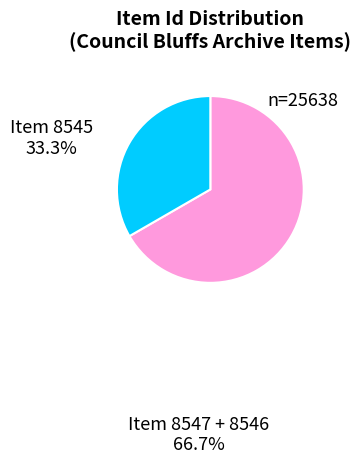

Is there any slice that represents more than half of the pie?

Yes